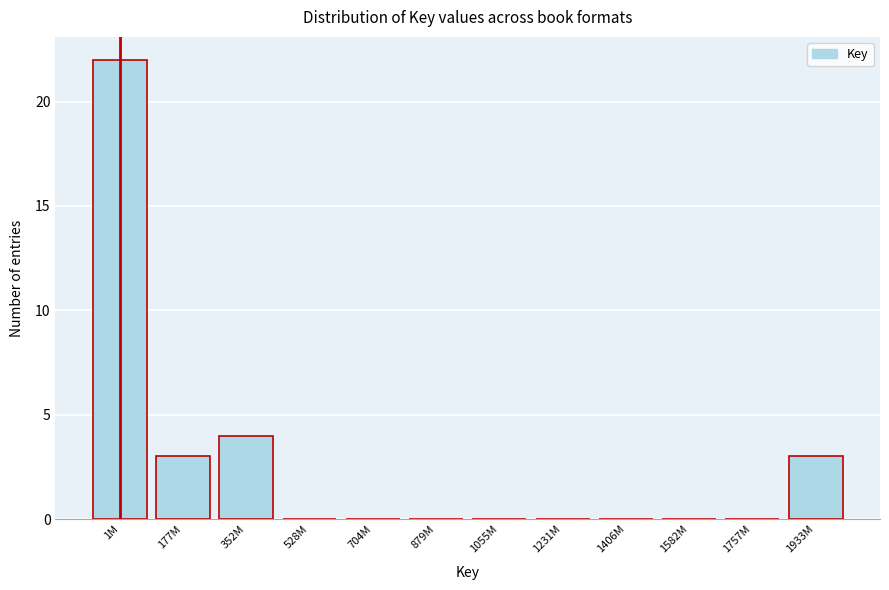

Reading left to right, transcribe all the data shown in this chart.

1M=22	177M=3	352M=4	528M=0	704M=0	879M=0	1055M=0	1231M=0	1406M=0	1582M=0	1757M=0	1933M=3